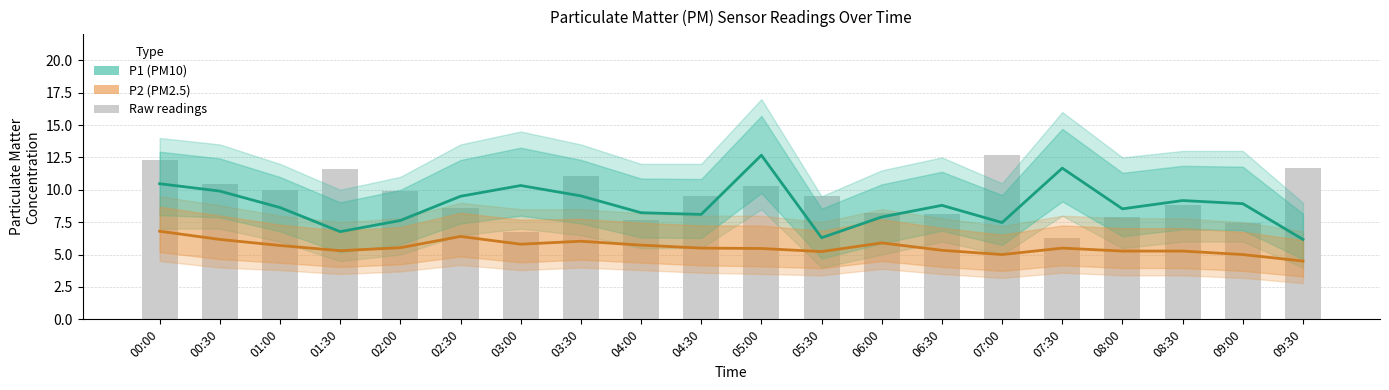

What is the label of the 19th bar from the right?

00:30